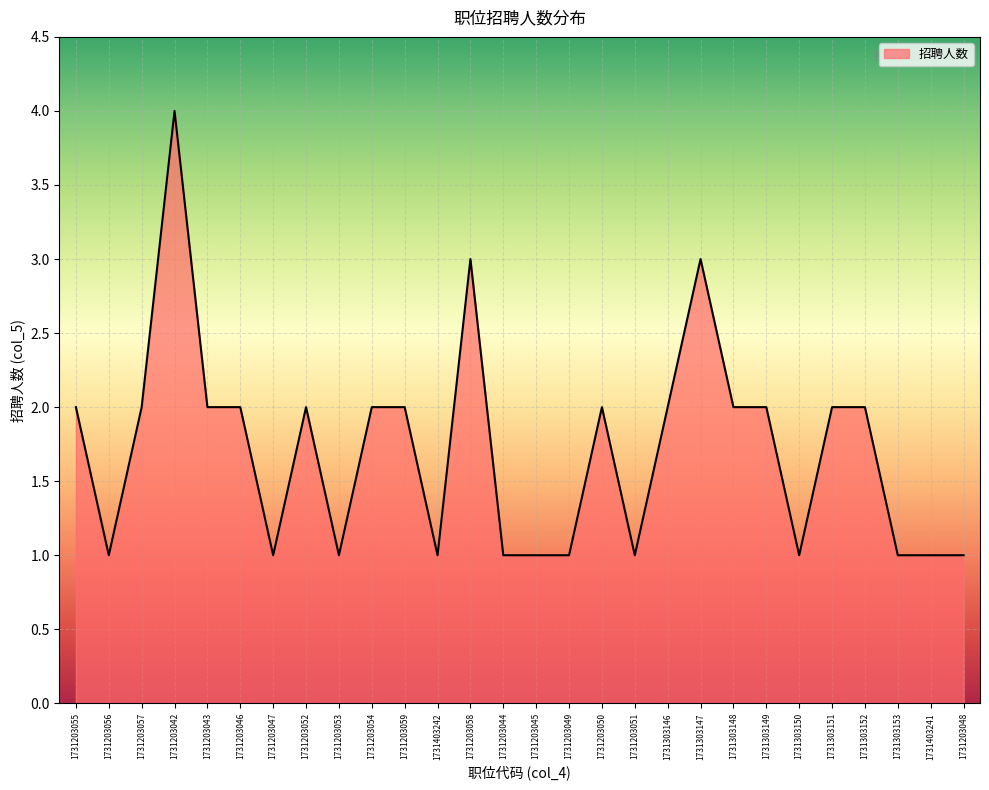

Which label corresponds to the largest value in the chart?

1731203042